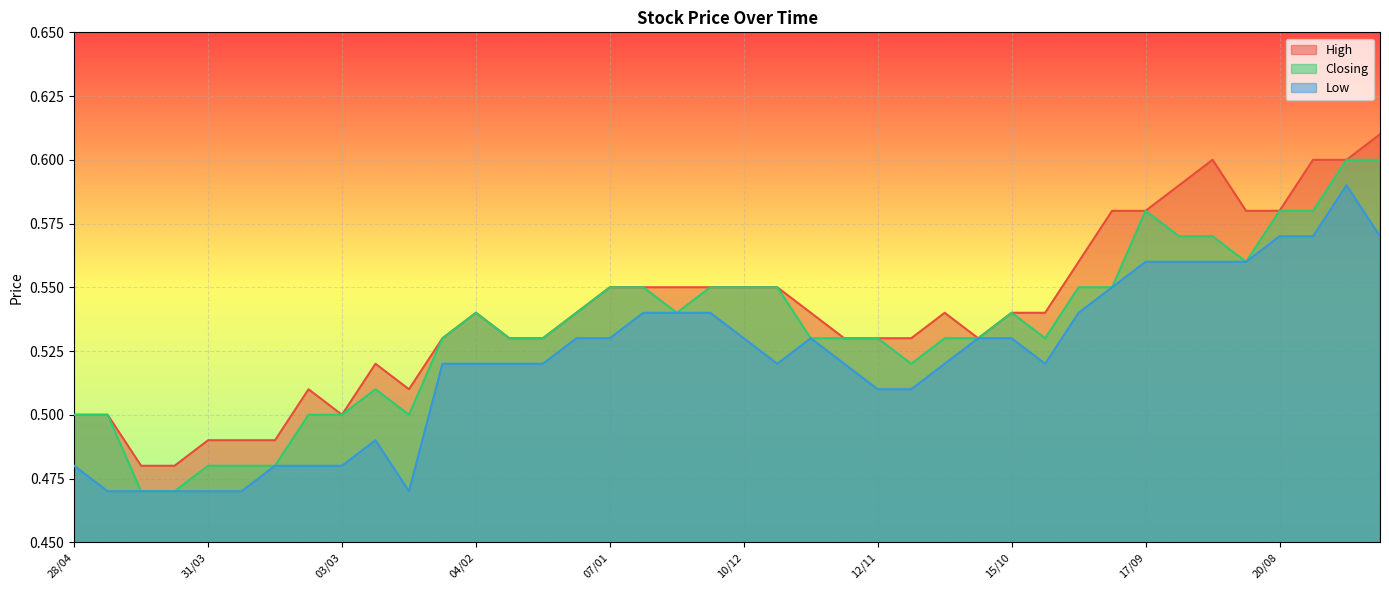

The High series shows 0.3 at 27/08. True or false?

False